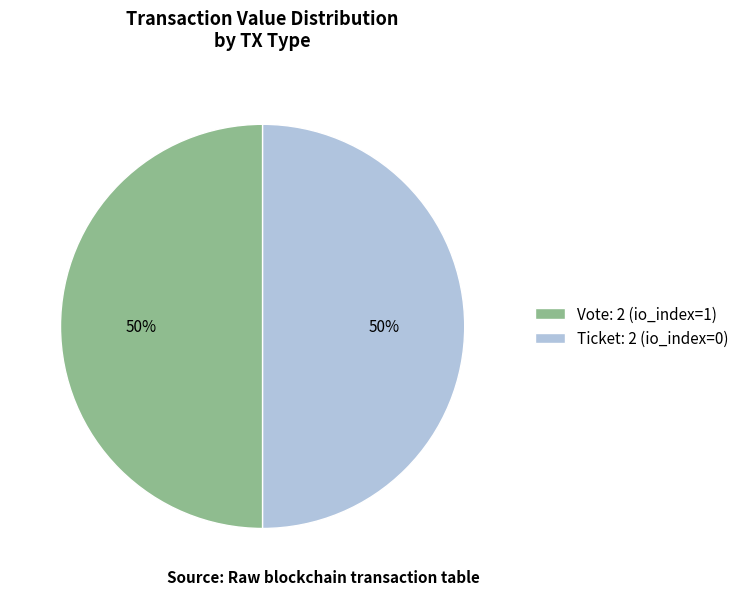

Is it true that Ticket: 2 (io_index=0) is 64% of the pie?

False